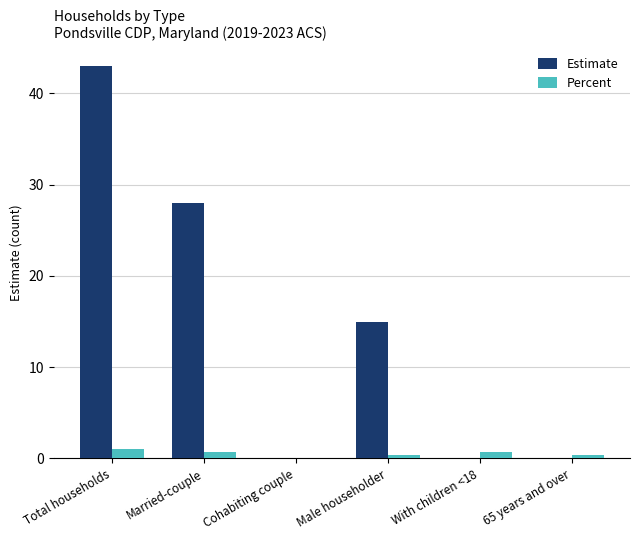

Does the chart contain stacked bars?

No